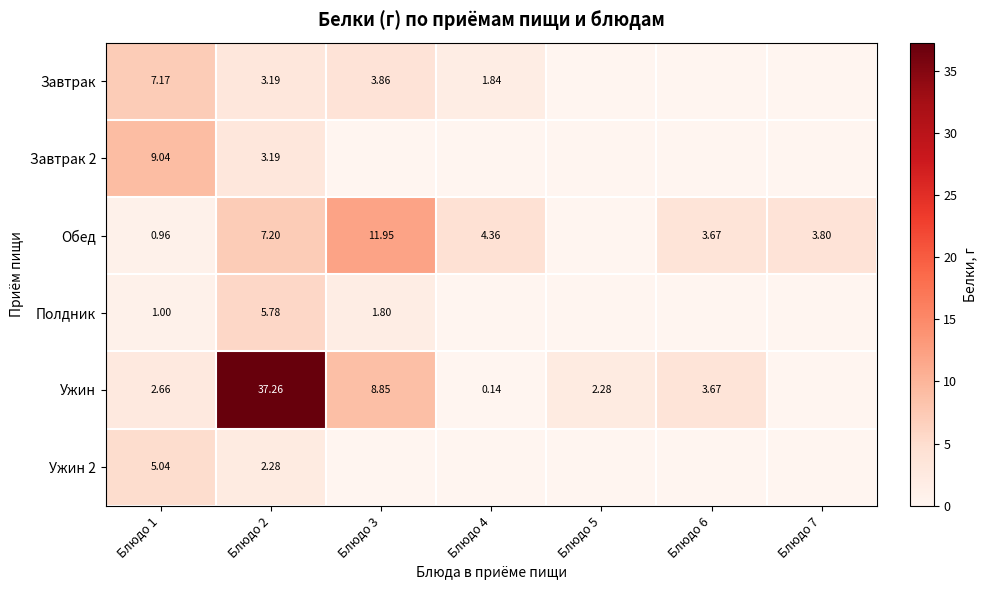

Is the value of Полдник at Блюдо 1 greater than the value of Завтрак at Блюдо 1?

No